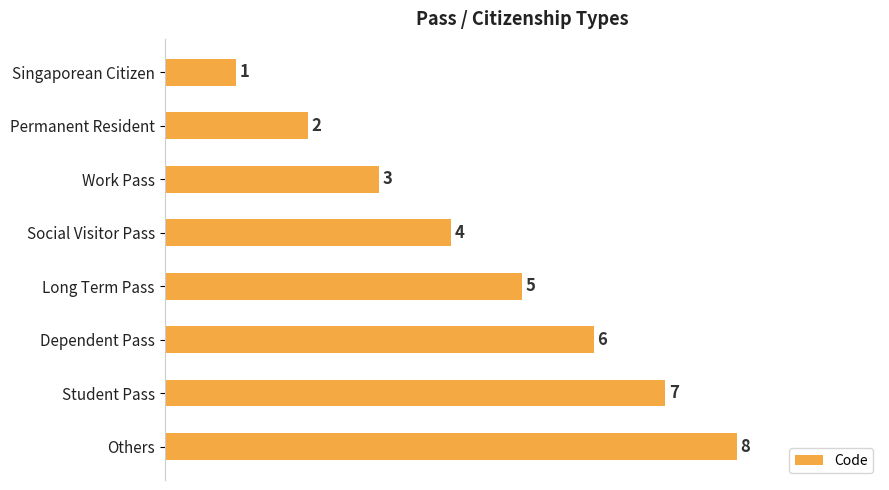

What position from the top is Permanent Resident?

2